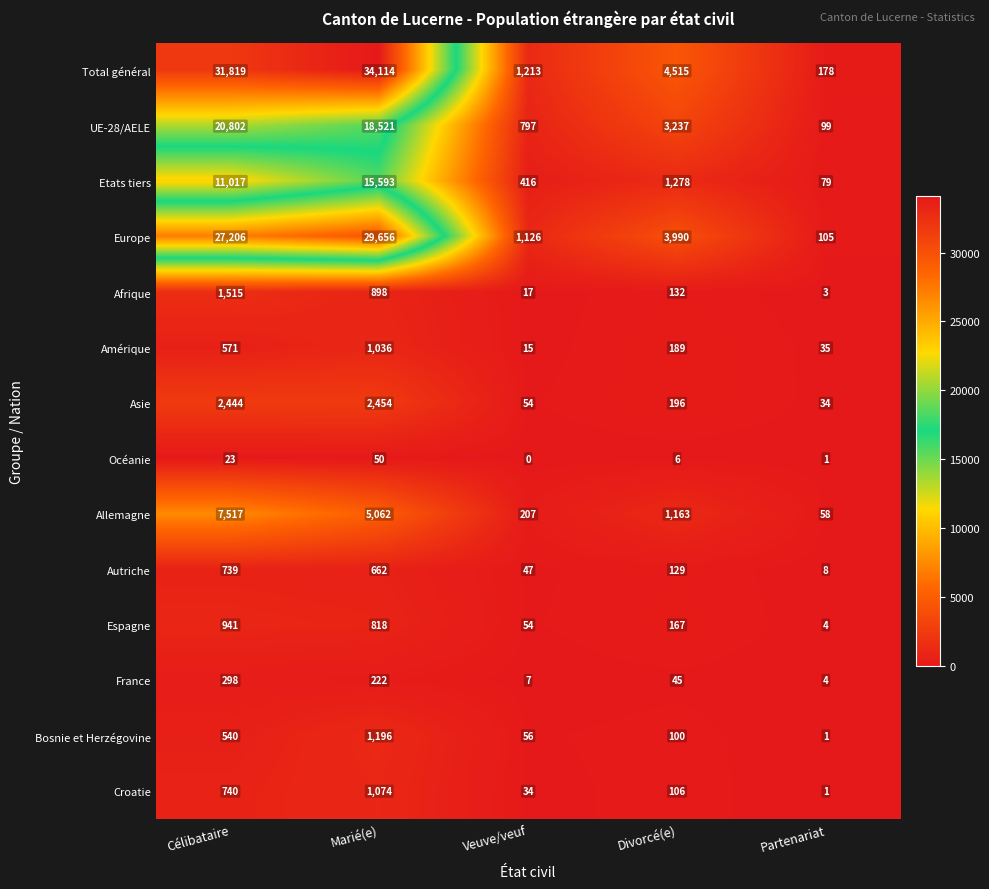

What is the difference between the maximum and second lowest values in the Croatie series?

1040